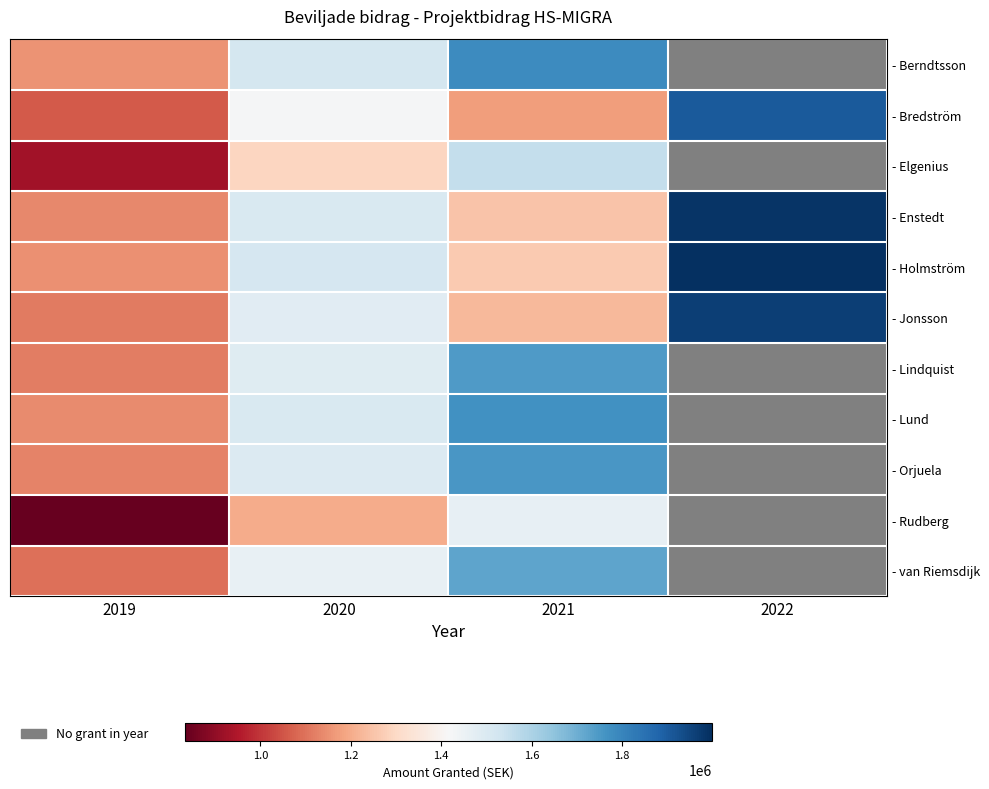

At which label does - Jonsson reach its minimum?

2019